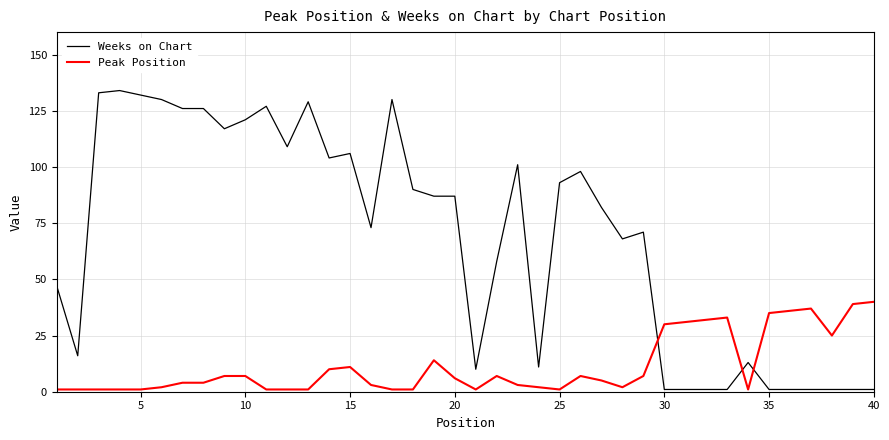

Which series has the largest total across all categories?

Weeks on Chart